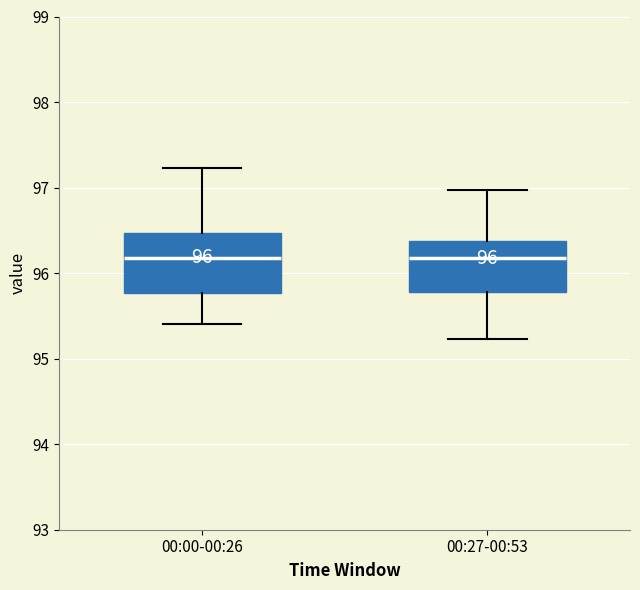

Comparing the boxes themselves (not the whiskers), which one is the tallest?

00:00-00:26